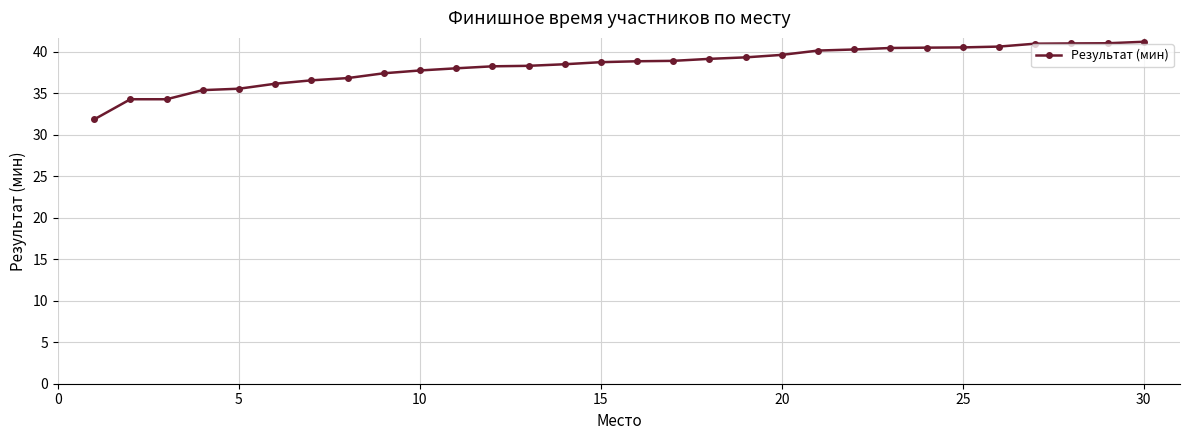

What is the value of the 13th point from the left?

38.3